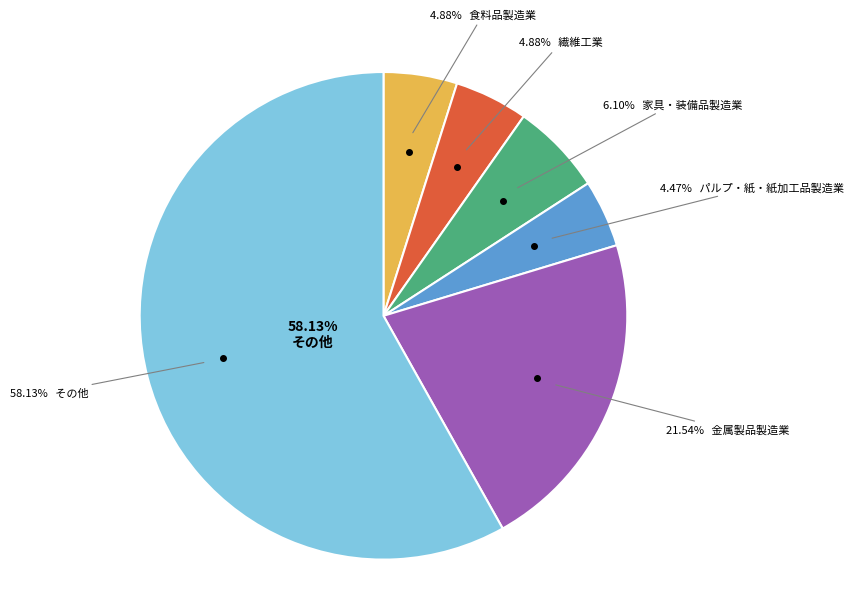

Rank the categories by value from lowest to highest.

パルプ・紙・紙加工品製造業, 食料品製造業, 繊維工業, 家具・装備品製造業, 金属製品製造業, その他